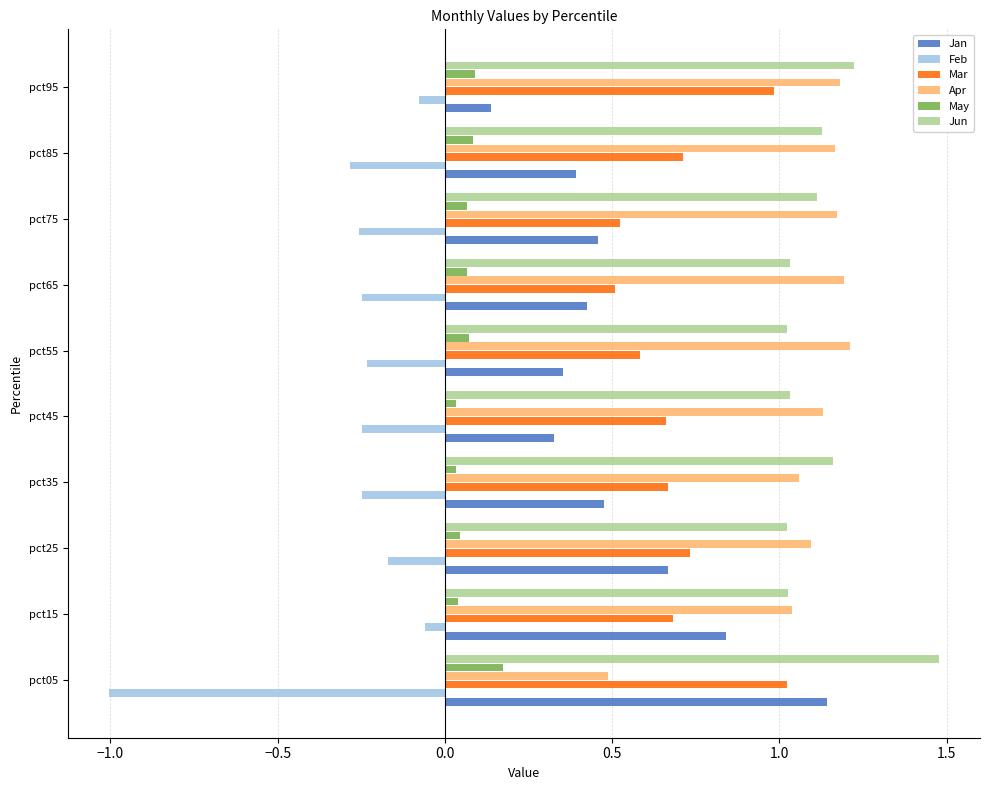

Is the value of May at pct15 greater than the value of Mar at pct65?

No